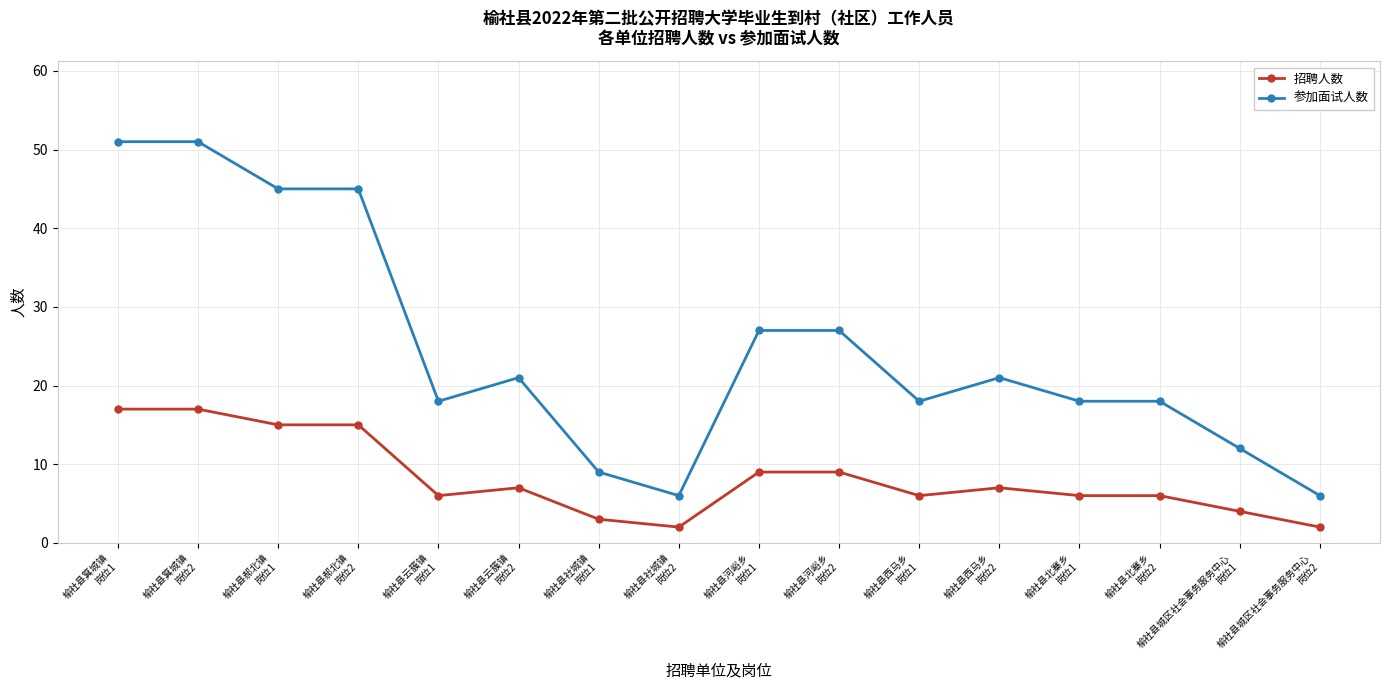

Rank the series by their average value, from lowest to highest.

招聘人数, 参加面试人数